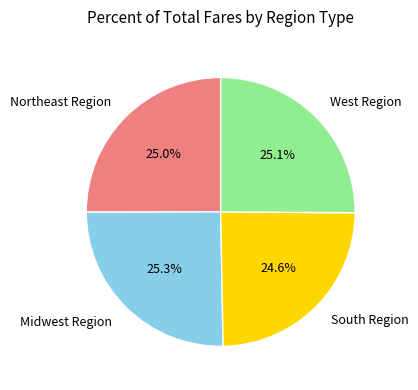

What percentage is NOT represented by South Region?

75.4%